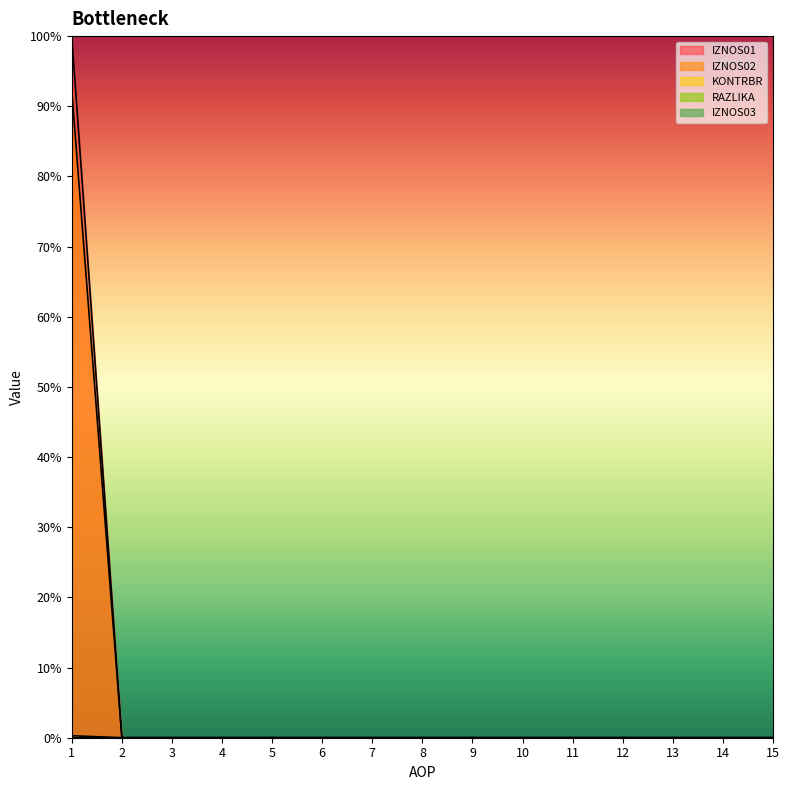

Is it true that KONTRBR equals -0.6 at 7?

False